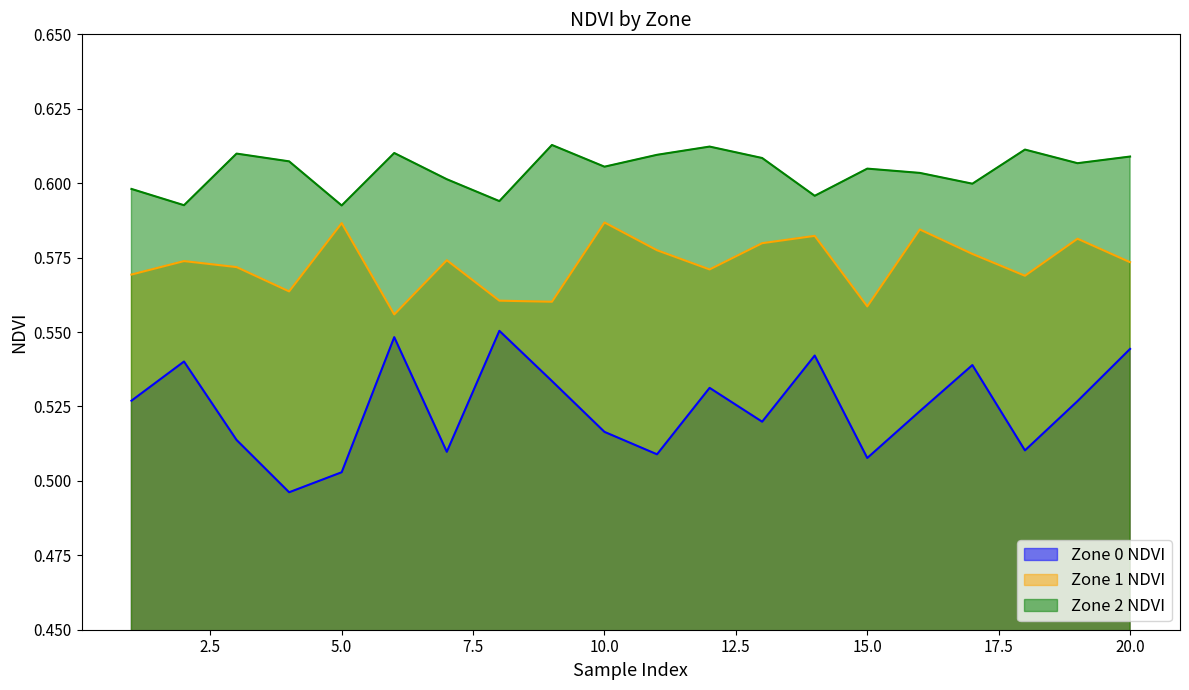

The value of Zone 2 NDVI at 9 is 0.4. True or false?

False